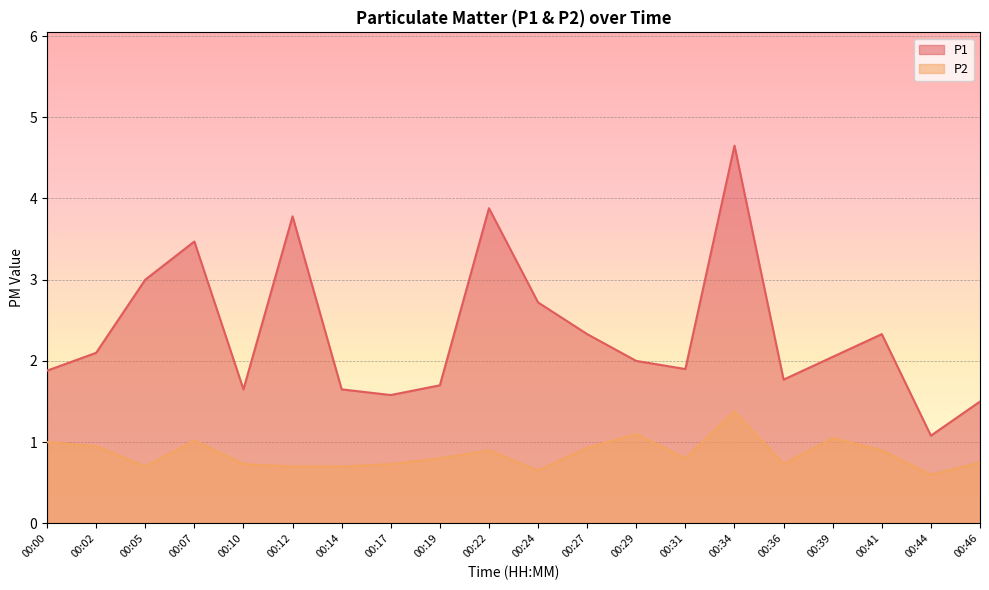

Which has a higher value, 00:34 or 00:44?

00:34